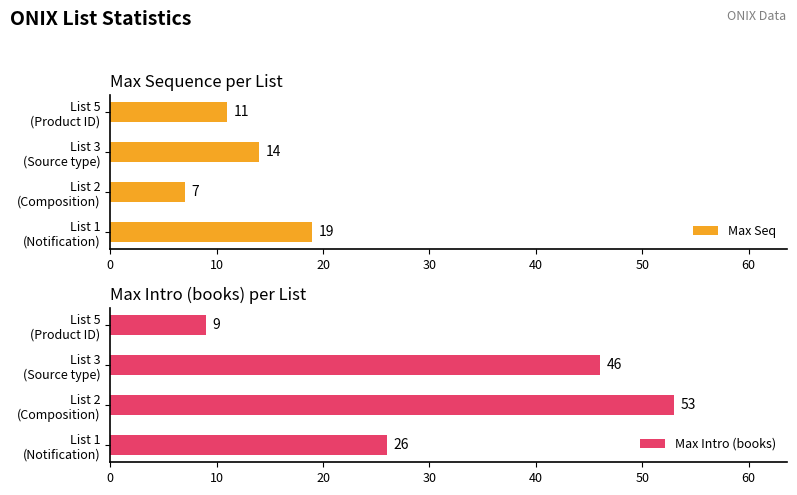

Count the Max Seq values in the range 11 to 19.

3